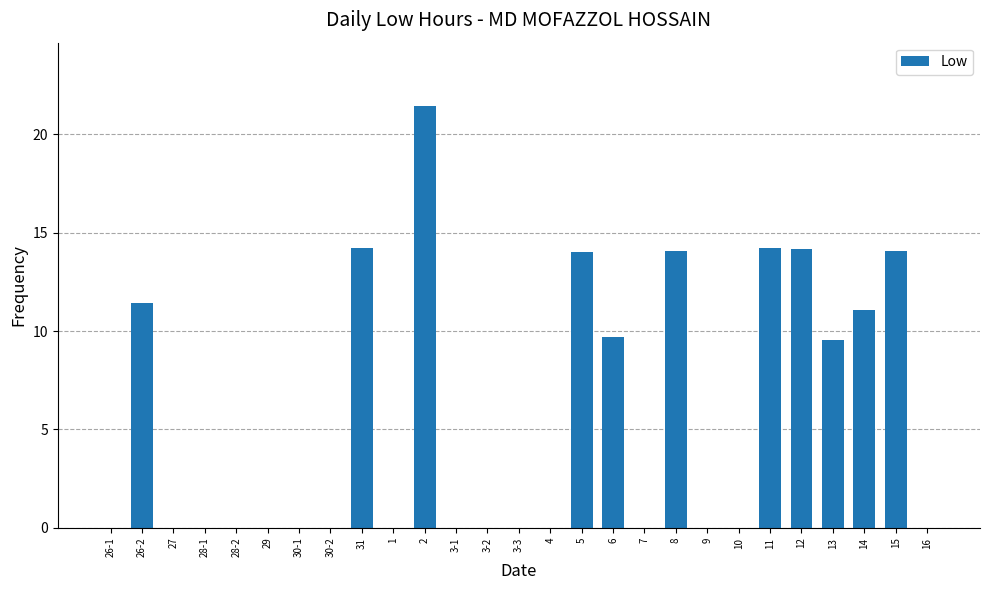

What is the difference between the values at 3-1 and 31?

14.2